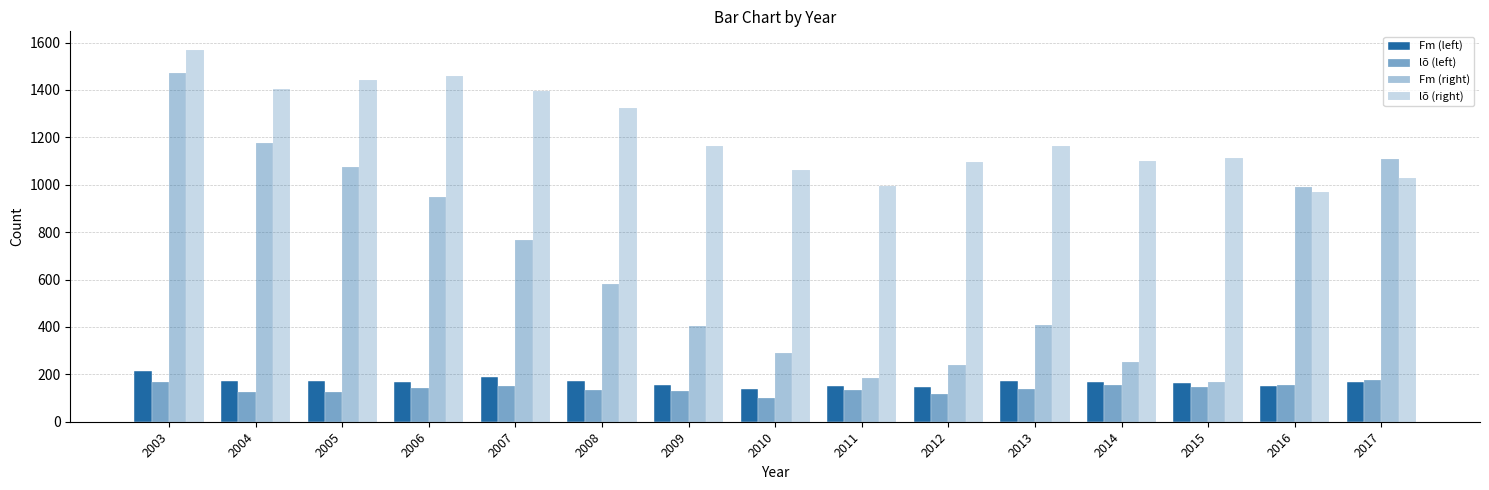

What is the sum of all Fm (right) values?

10061